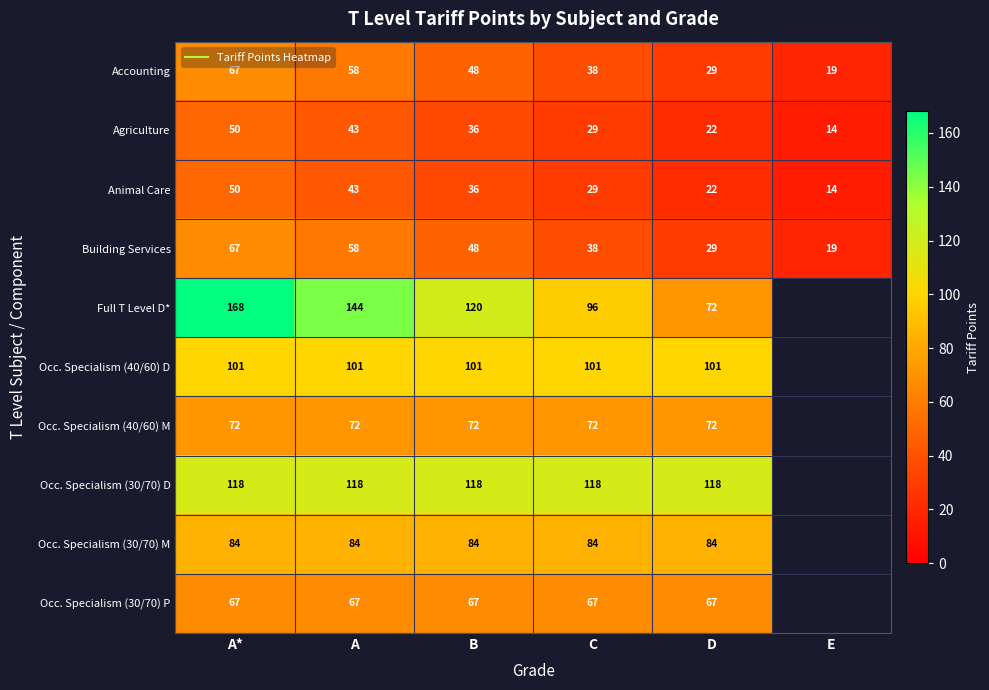

The Accounting series shows 29.6 at E. True or false?

False